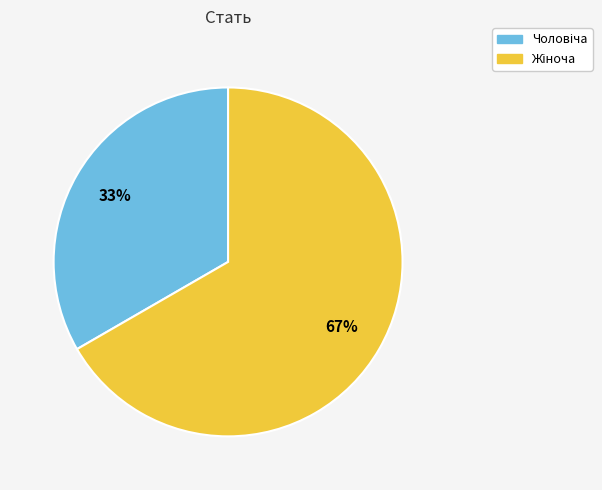

To the nearest percent, what is the average slice percentage?

50%